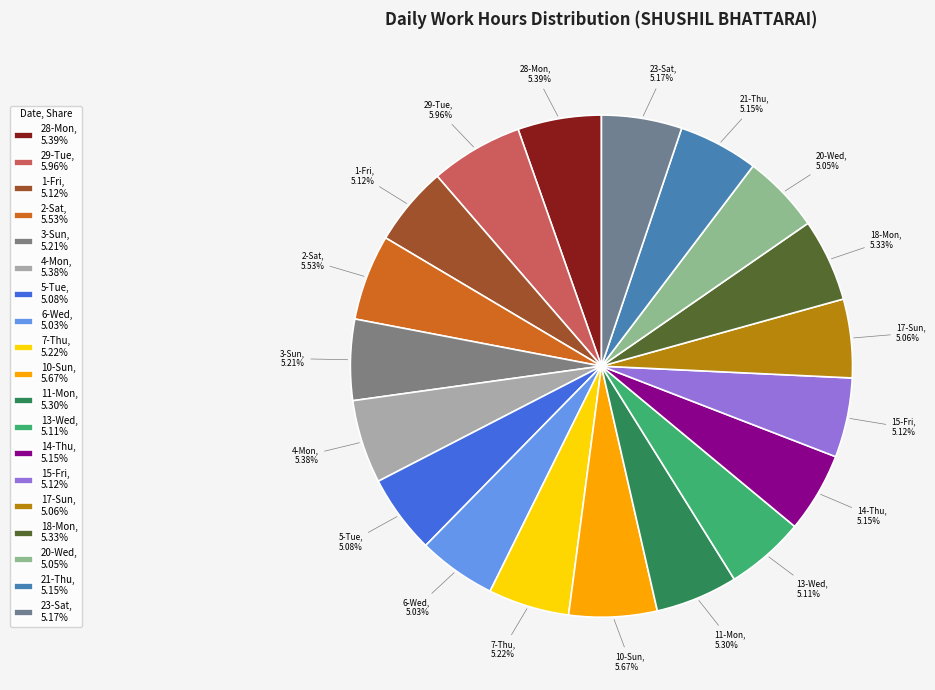

Approximately how many times larger is the value at 2-Sat, 5.53% compared to 5-Tue, 5.08%?

1.1